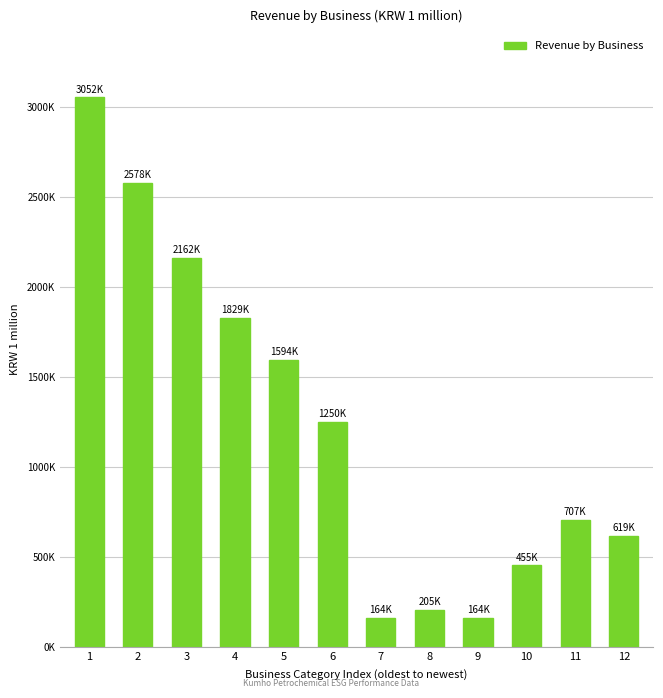

What is the change in value from 5 to 7?

-1430219